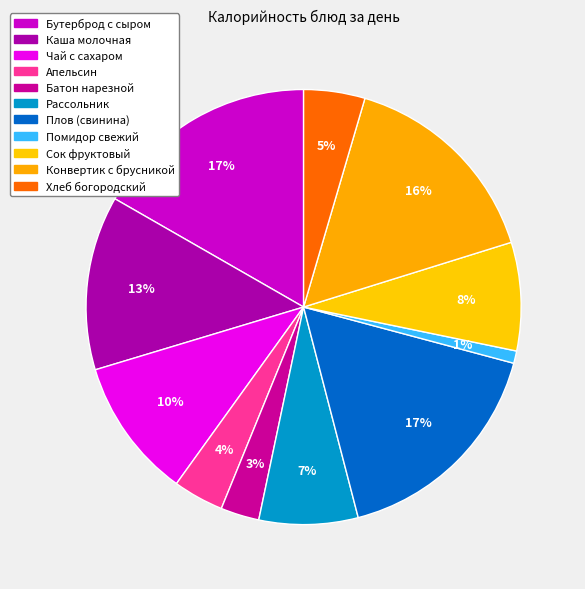

Which category has the smallest portion of the pie?

Помидор свежий